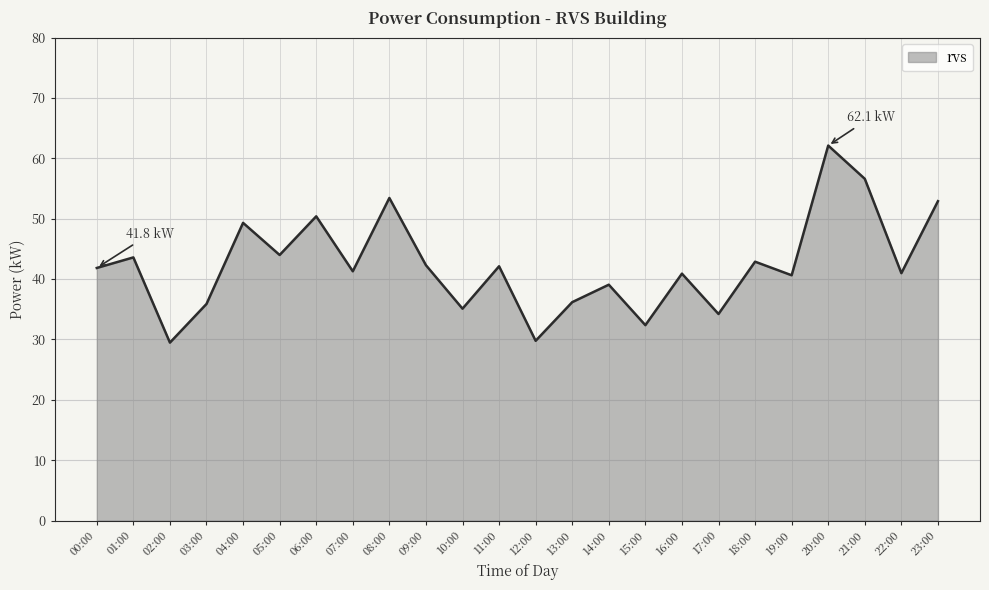

True or false: the data shows 42.3 at 09:00.

True